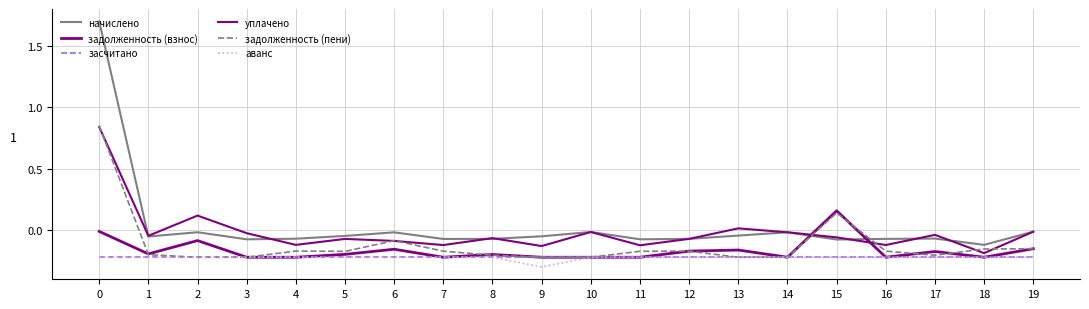

Where is the first local maximum for начислено?

2